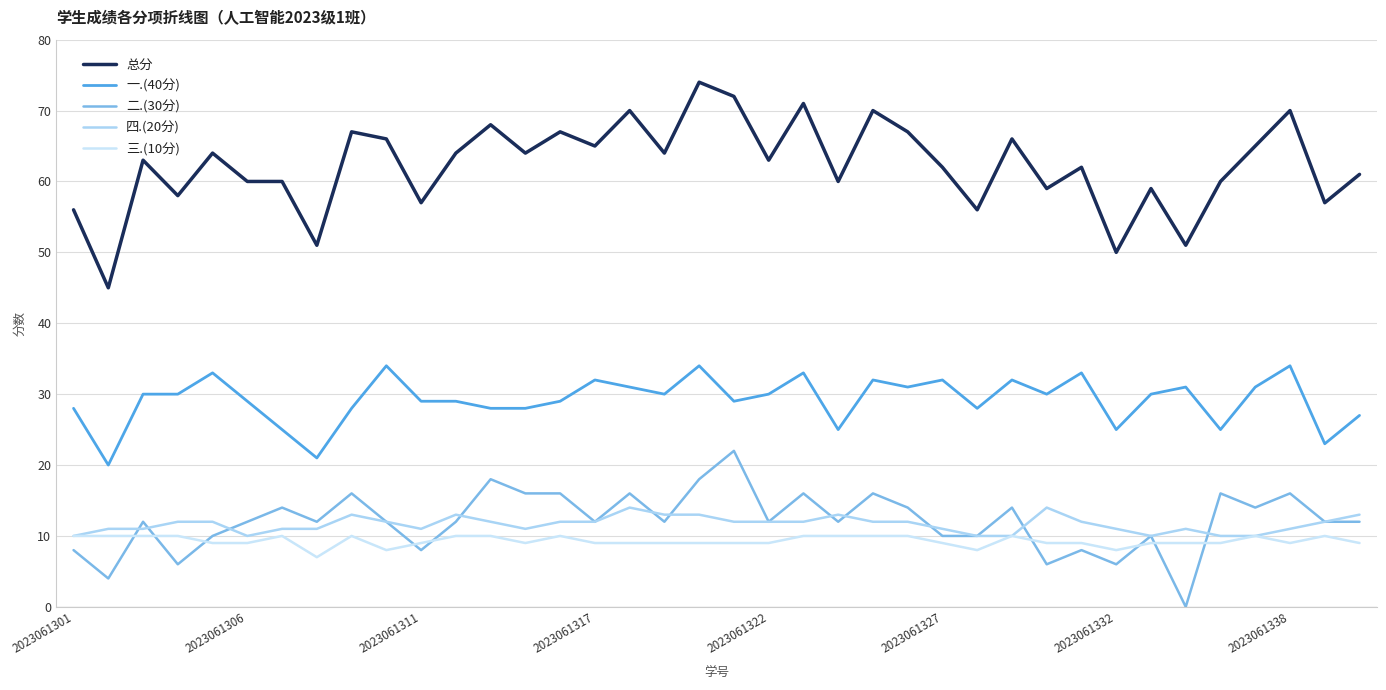

Which series has the largest range (max minus min)?

总分